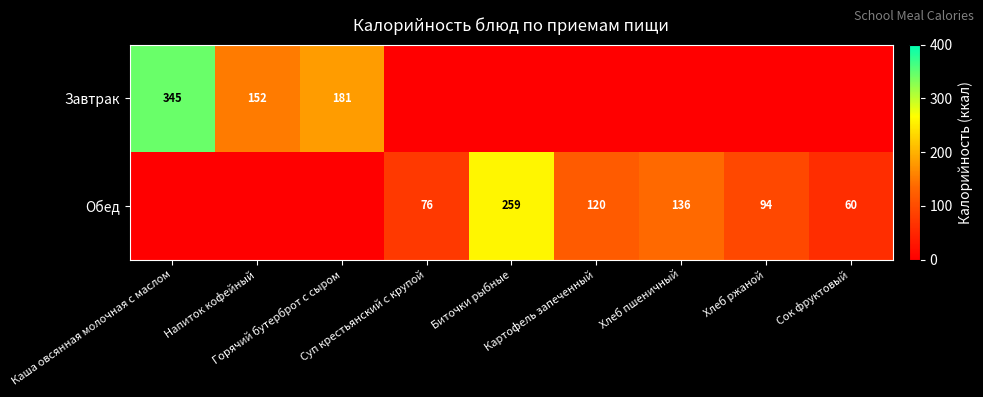

Rank the categories by Завтрак value from lowest to highest.

Суп крестьянский с крупой, Биточки рыбные, Картофель запеченный, Хлеб пшеничный, Хлеб ржаной, Сок фруктовый, Напиток кофейный, Горячий бутерброт с сыром, Каша овсянная молочная с маслом